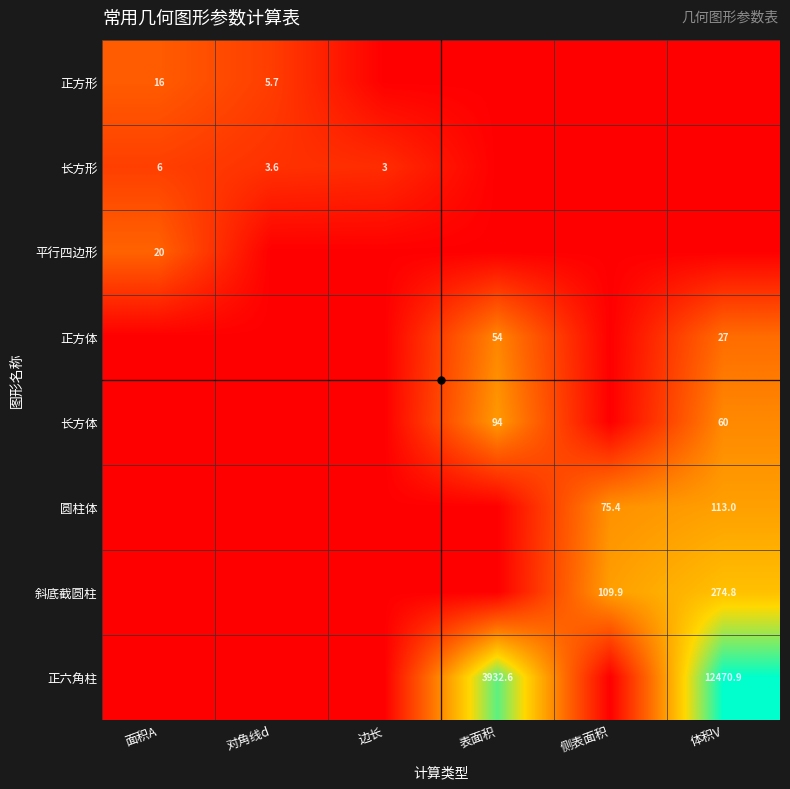

At which category is the sum across all series the highest?

体积V